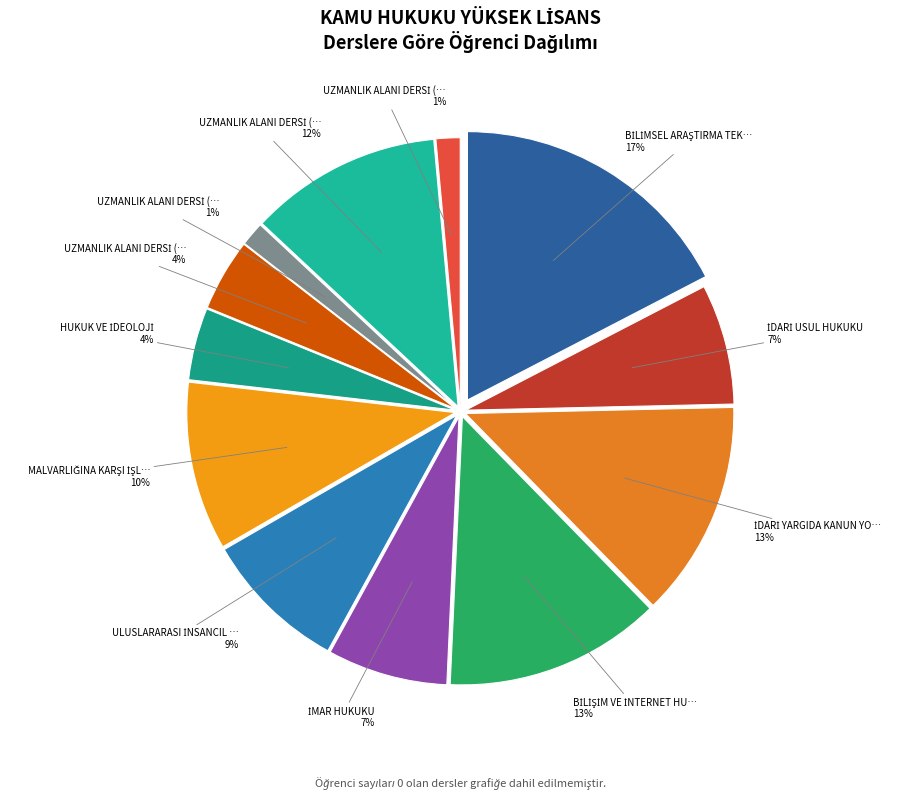

To the nearest percent, what portion does İDARİ YARGIDA KANUN YOLLARI represent?

13%